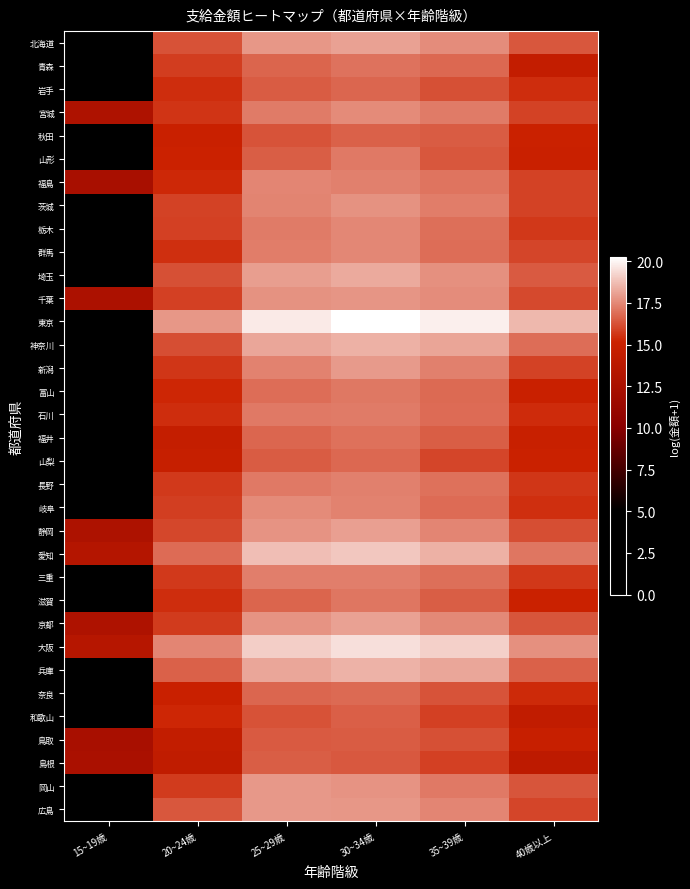

At 20~24歳, list the series in order from smallest to largest.

島根, 鳥取, 福井, 山梨, 奈良, 秋田, 山形, 富山, 和歌山, 福島, 滋賀, 石川, 岩手, 群馬, 宮城, 新潟, 長野, 三重, 京都, 岡山, 青森, 岐阜, 千葉, 栃木, 茨城, 静岡, 神奈川, 埼玉, 北海道, 広島, 兵庫, 愛知, 大阪, 東京